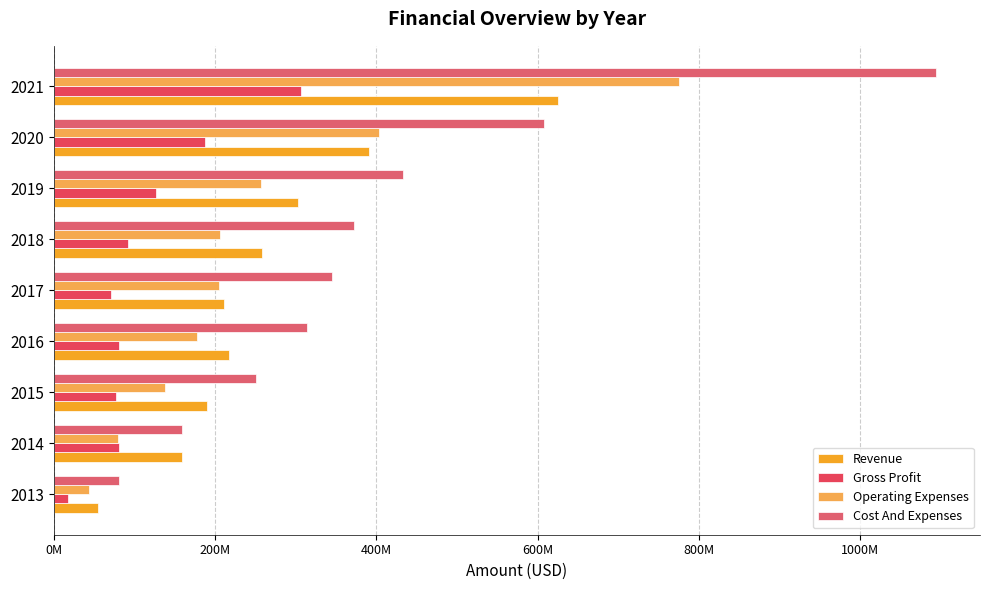

What are all the series names shown in the legend?

Revenue, Gross Profit, Operating Expenses, Cost And Expenses